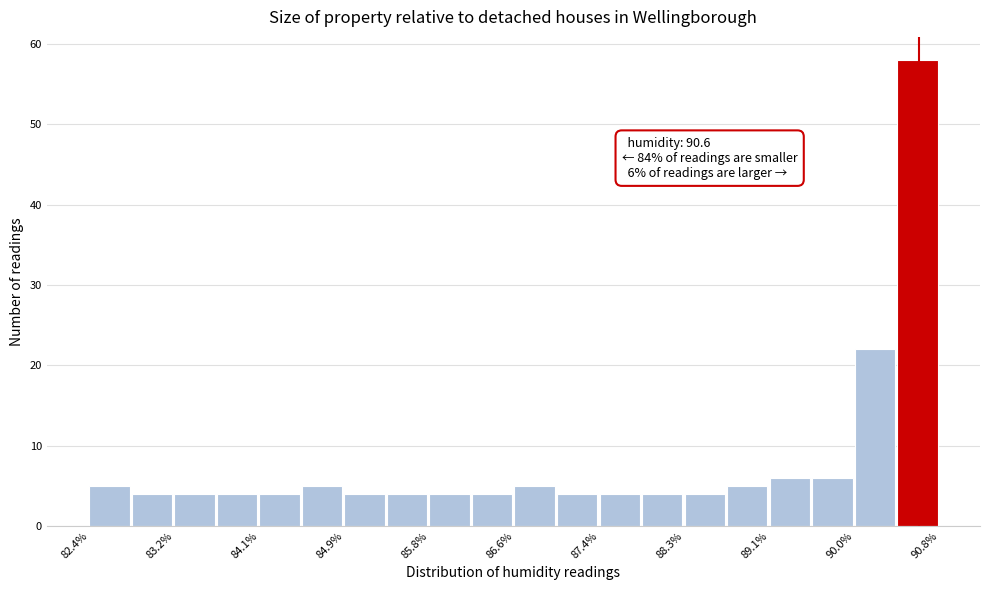

Which range on the x-axis has the tallest bar?

90.38 to 90.80